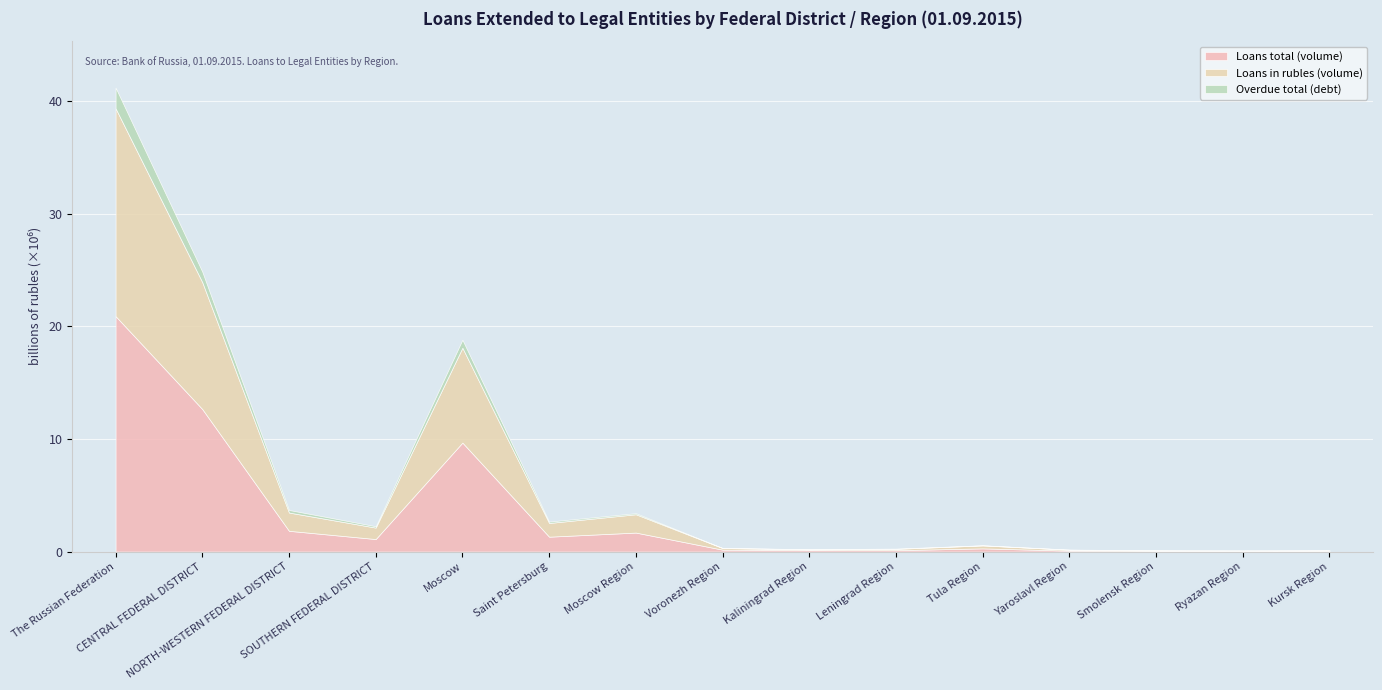

True or false: Overdue total (debt) has more than 2 points higher than both neighbors.

True